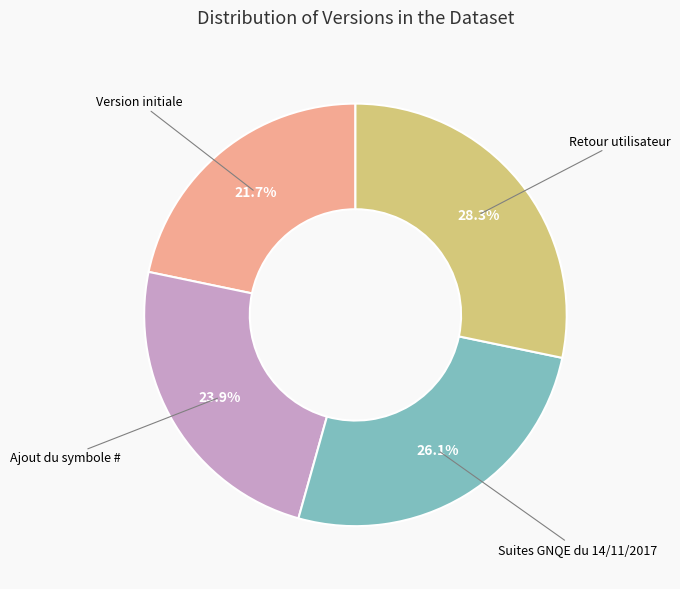

Is there a majority slice in this chart?

No